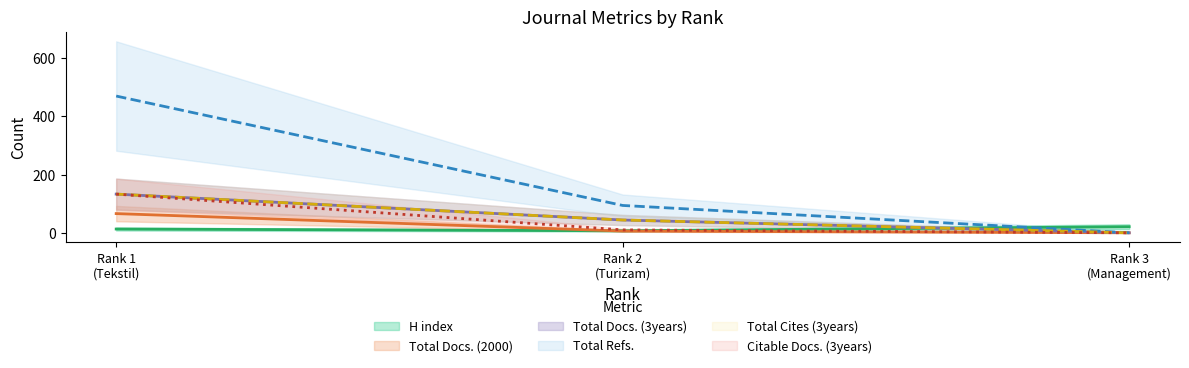

Reading left to right, transcribe all the data shown in this chart.

H index: 13	7	21
Total Docs. (2000): 66	6	0
Total Docs. (3years): 133	44	0
Total Refs.: 470	94	0
Total Cites (3years): 133	44	0
Citable Docs. (3years): 133	10	0